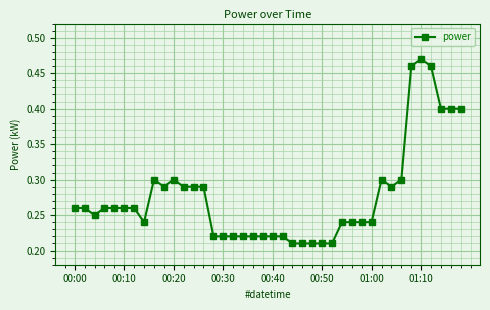

What is the sum of all values?

11.1